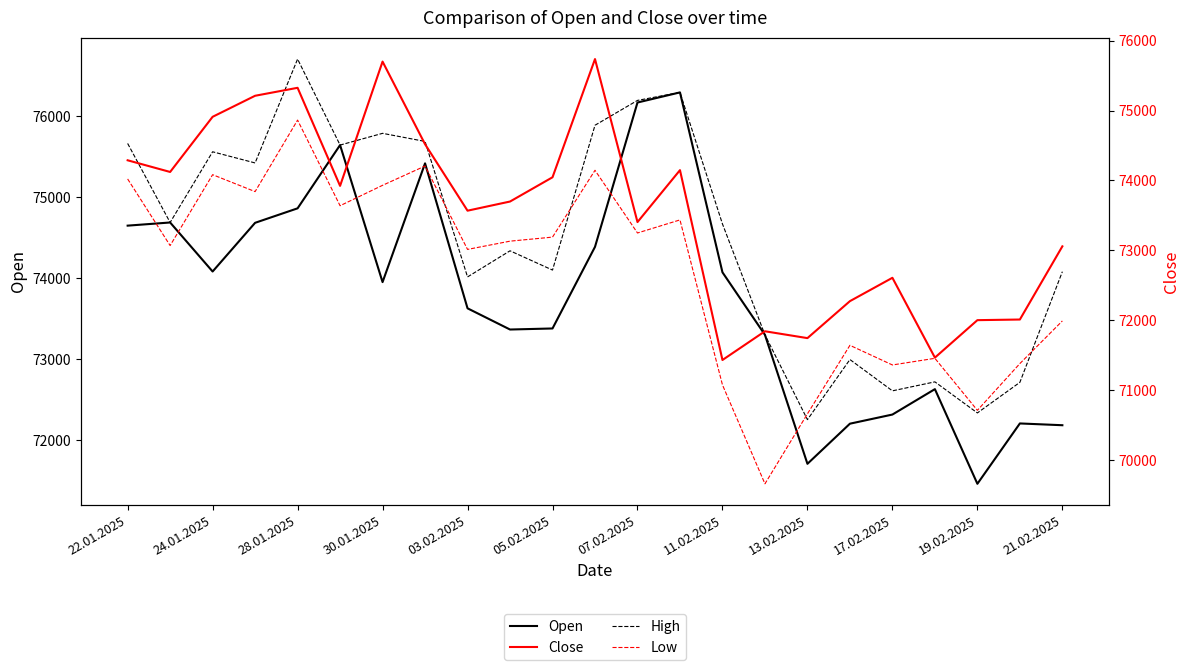

True or false: Low has a value of 39603 at 24.01.2025.

False